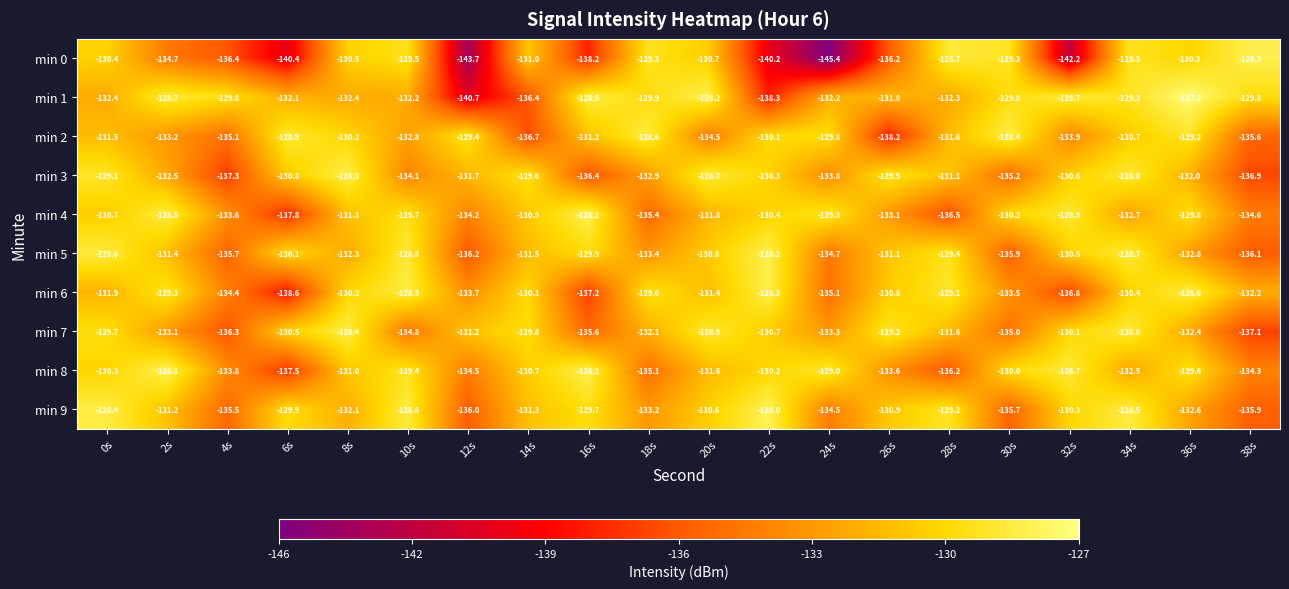

What is the spread (max minus min) of values at 0s?

4.0